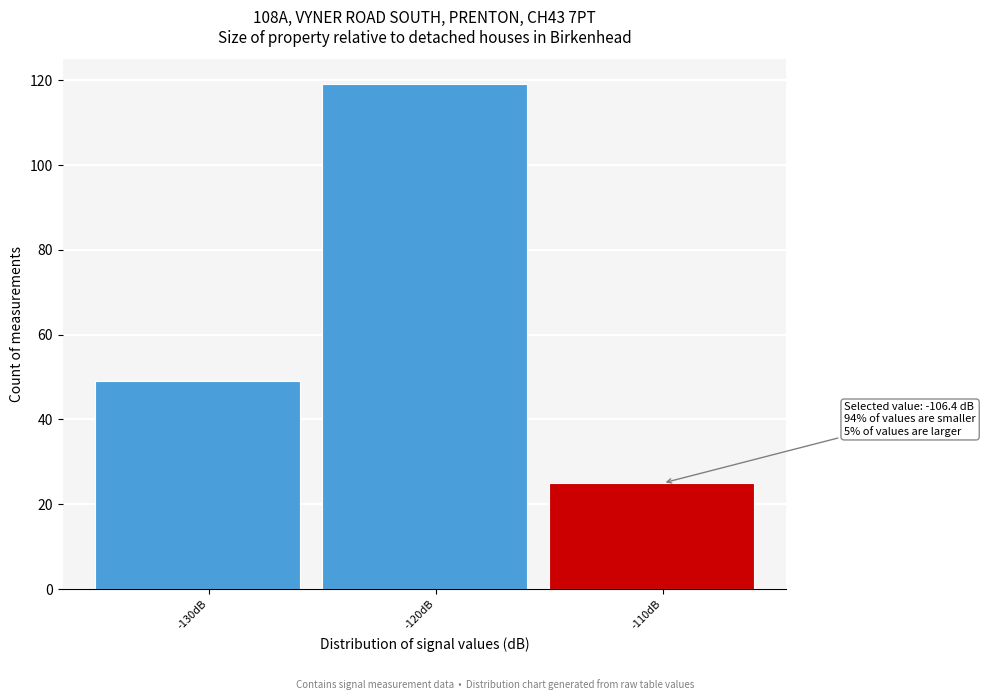

Reading right to left, what are all the values shown in this chart?

25	119	49